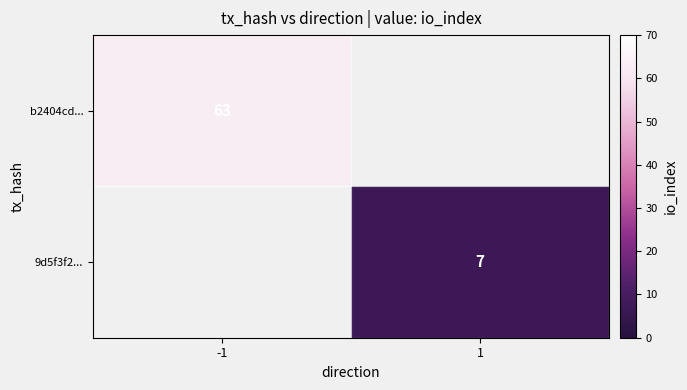

Between 1 and -1, which is larger?

-1